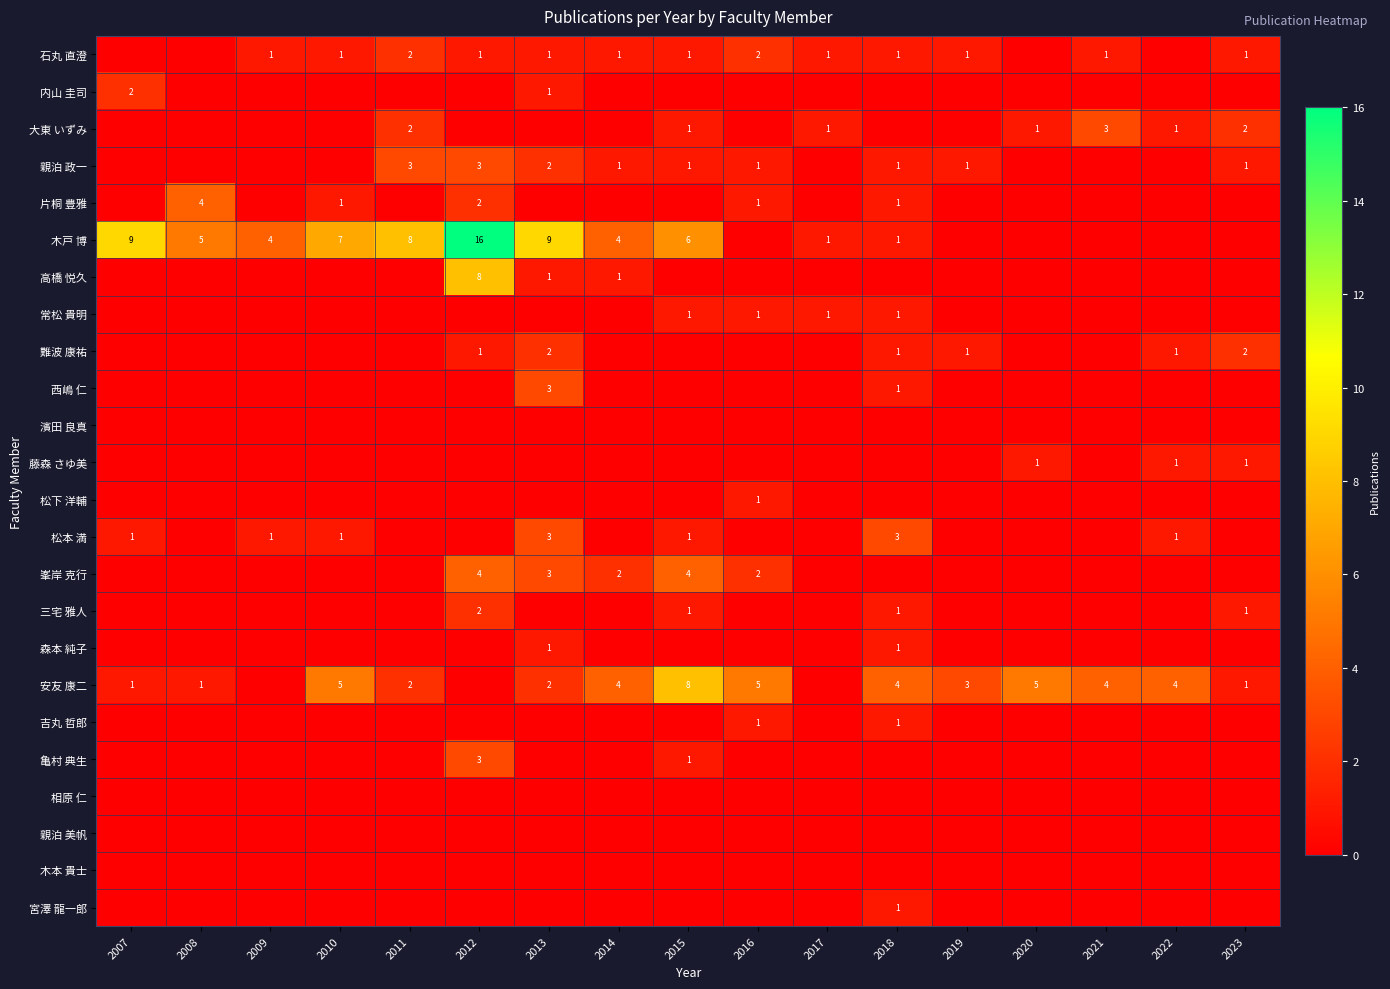

Where is 常松 貴明 nearest to the value 0?

2007